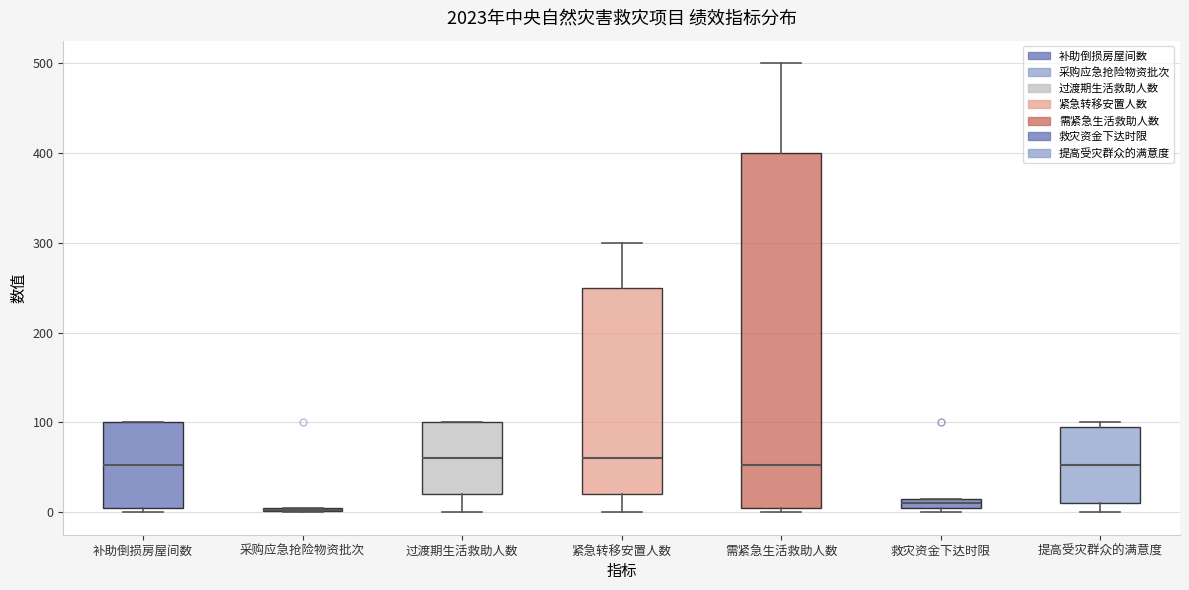

Which box is the tallest, from its lower edge to its upper edge?

需紧急生活救助人数